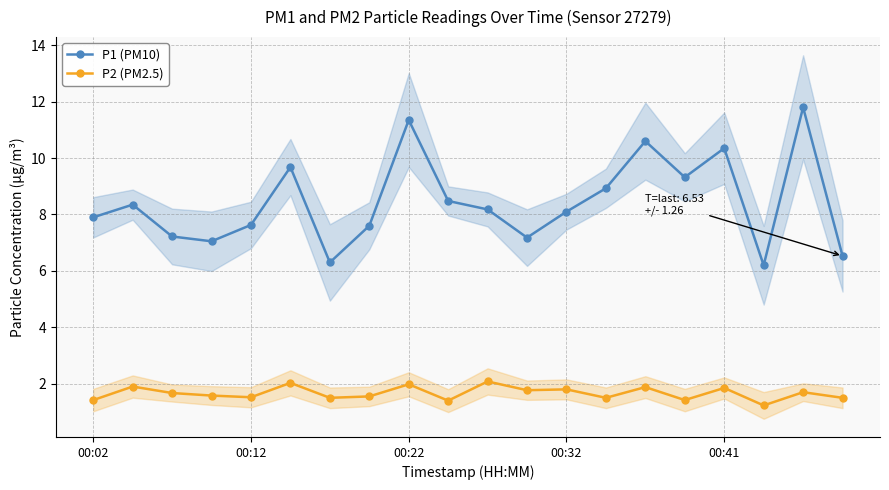

What are all the series names shown in the legend?

P1 (PM10), P2 (PM2.5)